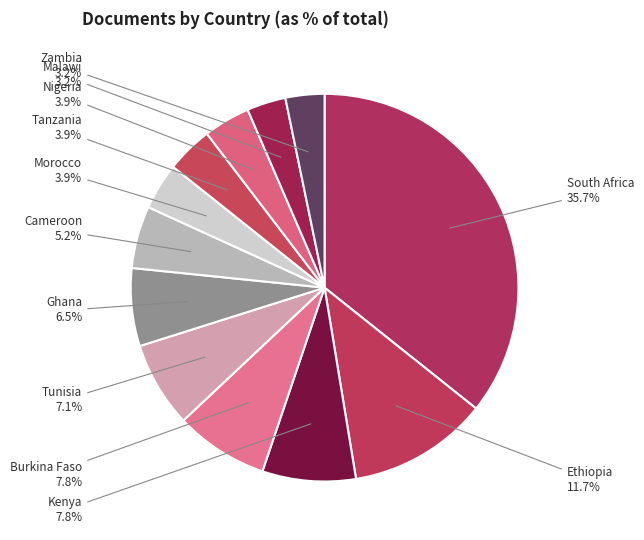

What is the largest slice in the pie chart?

South Africa